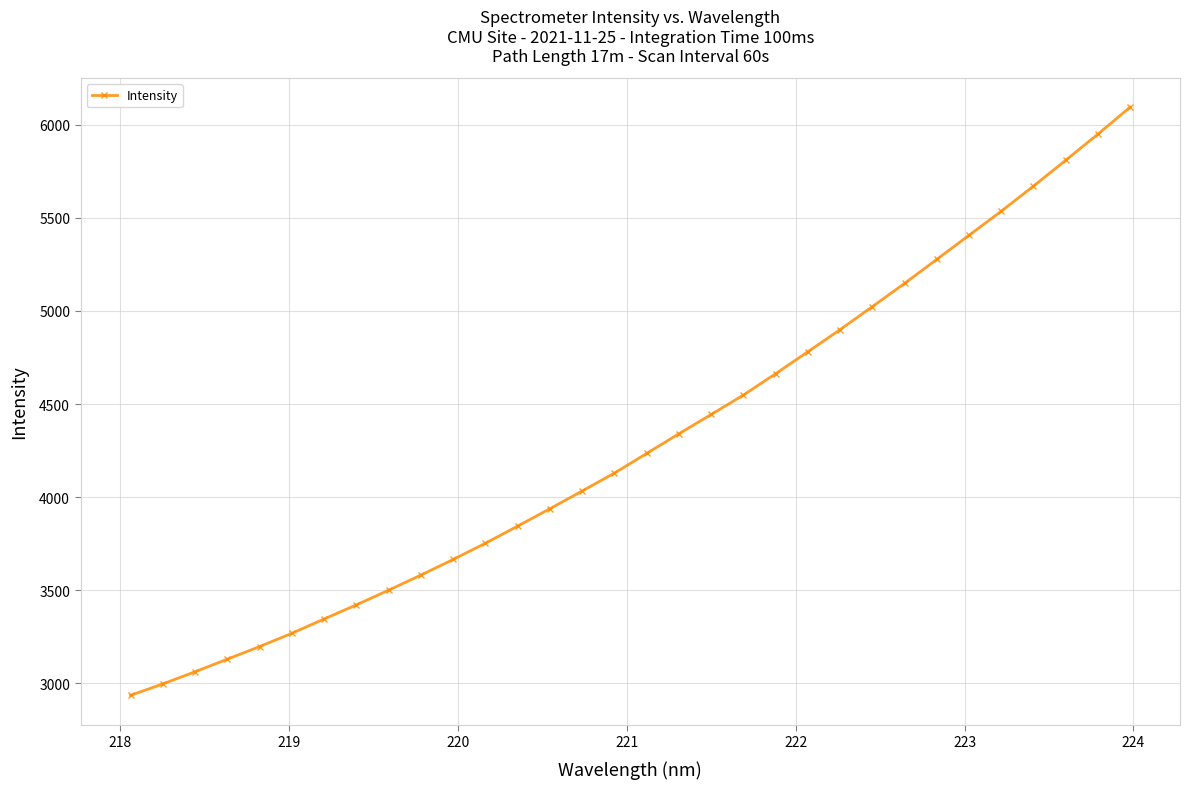

What is the difference between the maximum and minimum values?

3159.7